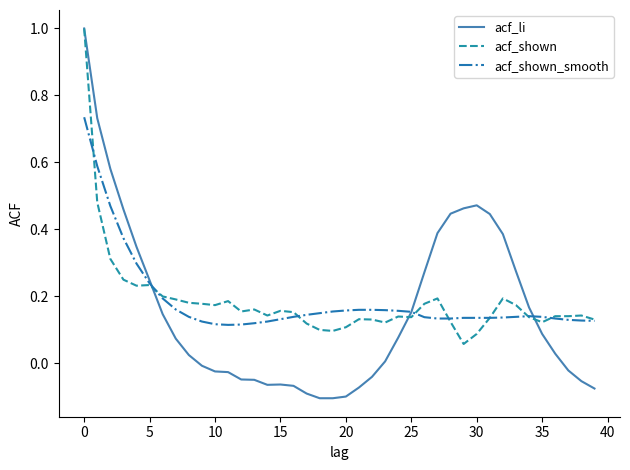

What is the sum of all acf_shown values?

7.4